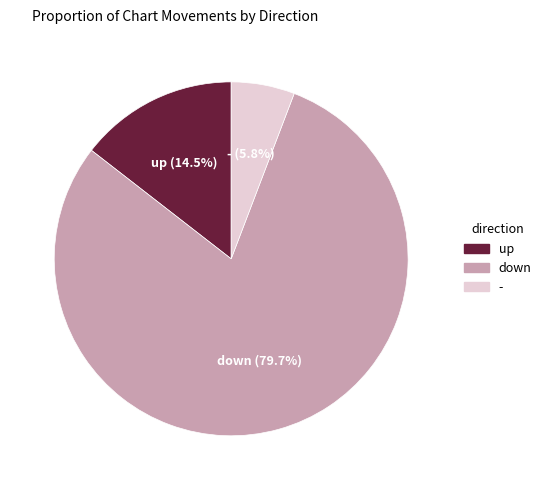

Between - and up, which is larger?

up